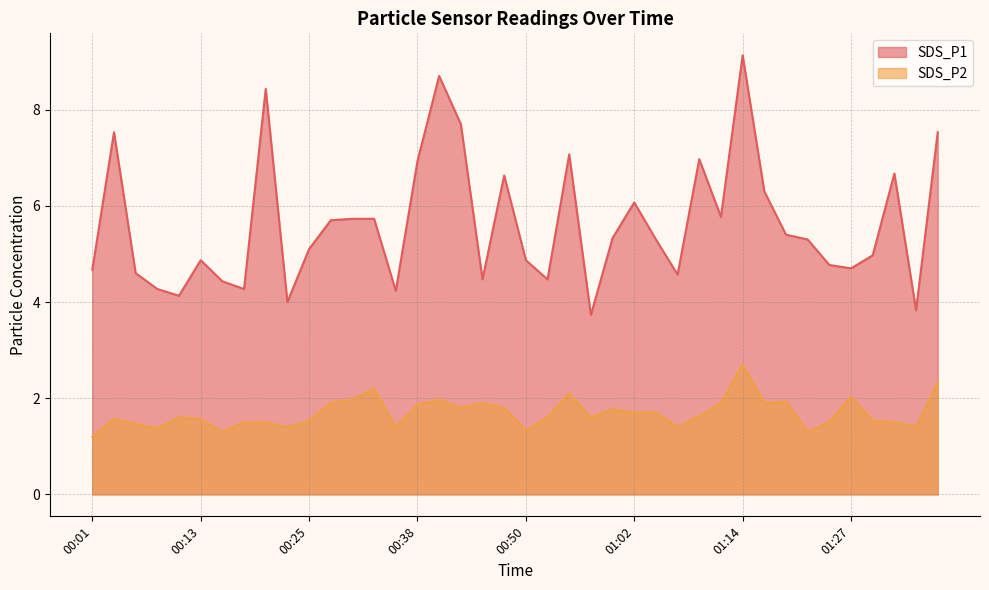

The value of SDS_P1 at 00:01 is 4.7. True or false?

True